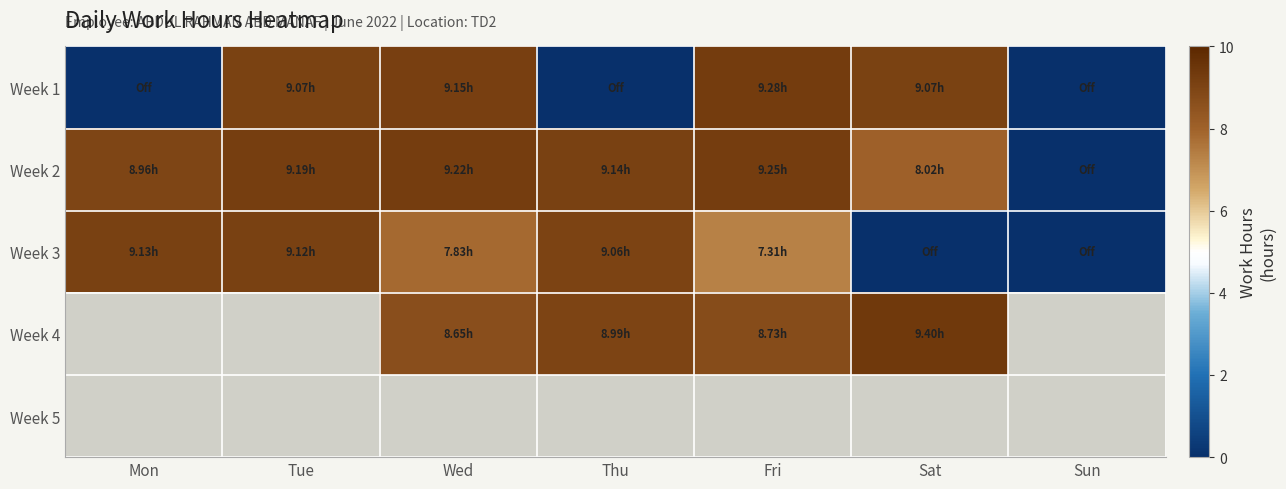

List the series in order of their peak value, lowest first.

Week 3, Week 4, Week 5, Week 2, Week 1